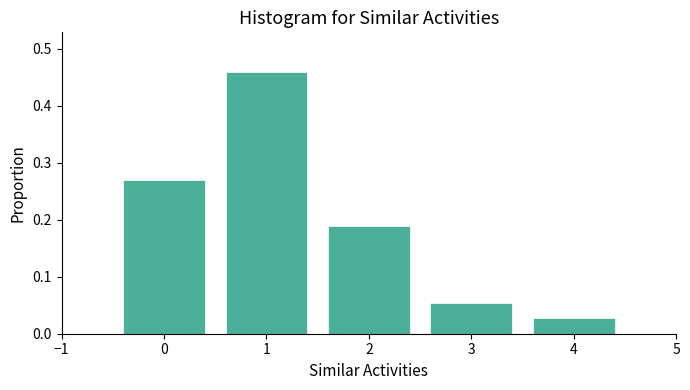

Reading left to right, list every bar in this chart as the range it spans on the x-axis followed by its height. The values are not printed on the chart, so give them approximately, as read against the axis.

-0.5 to 0.5: 0.27
0.5 to 1.5: 0.46
1.5 to 2.5: 0.19
2.5 to 3.5: 0.05
3.5 to 4.5: 0.03